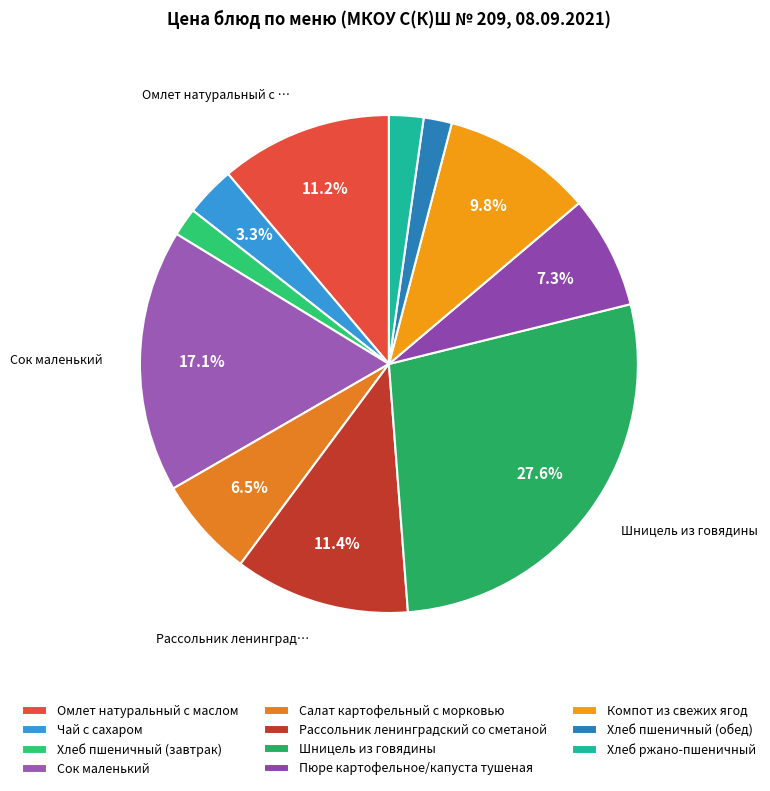

What is the change in value from Омлет натуральный с маслом to Сок маленький?

+7.2